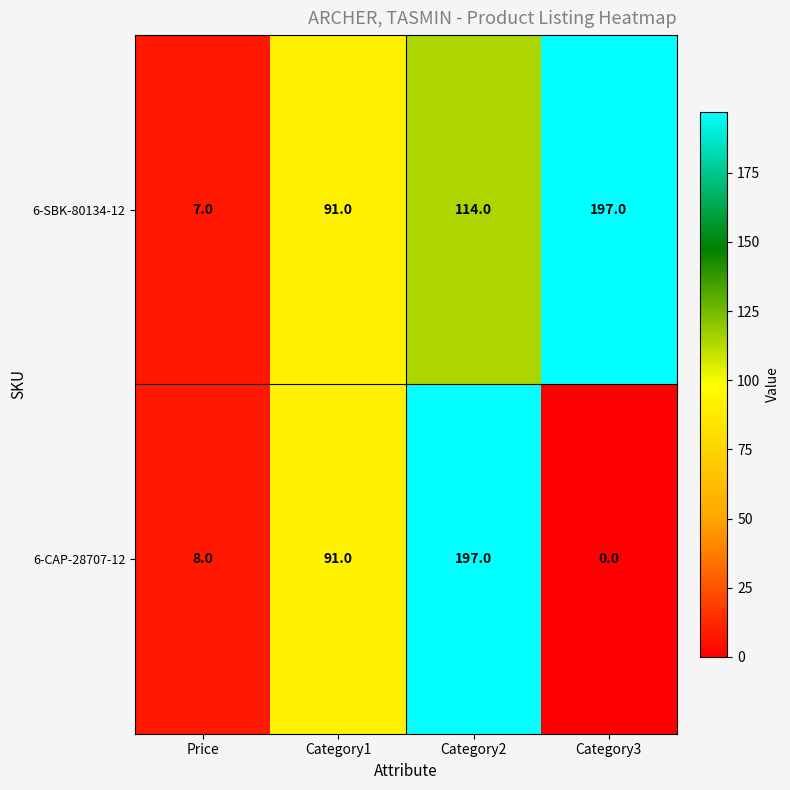

Which series has the widest spread of values?

6-CAP-28707-12